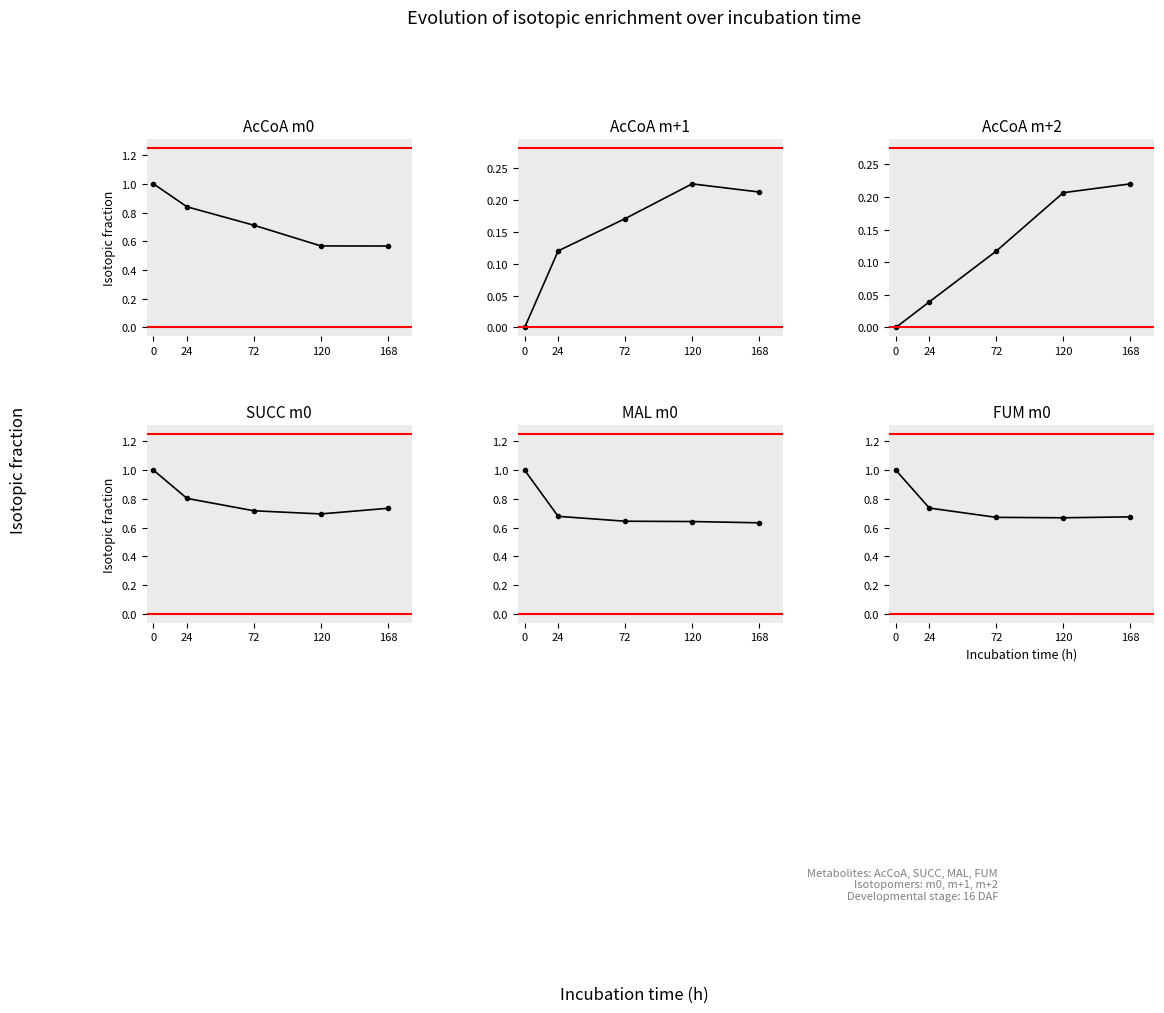

Reading left to right, list all the values displayed in this chart.

AcCoA m0: 0=1.0	24=0.8	72=0.7	120=0.6	168=0.6
AcCoA m+1: 0=0.0	24=0.1	72=0.2	120=0.2	168=0.2
AcCoA m+2: 0=0.0	24=0.0	72=0.1	120=0.2	168=0.2
SUCC m0: 0=1.0	24=0.8	72=0.7	120=0.7	168=0.7
MAL m0: 0=1.0	24=0.7	72=0.6	120=0.6	168=0.6
FUM m0: 0=1.0	24=0.7	72=0.7	120=0.7	168=0.7